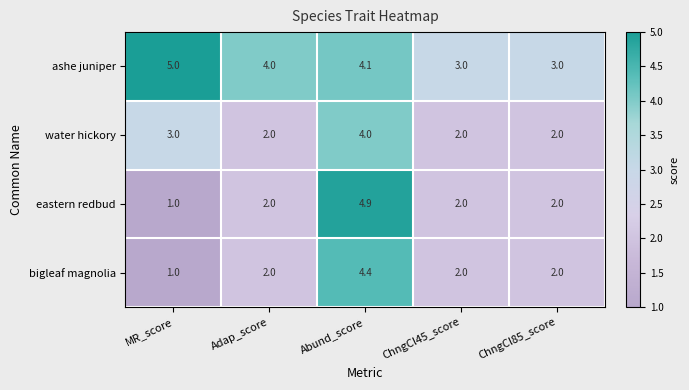

Reading left to right, transcribe all the data shown in this chart.

ashe juniper: 5.0	4.0	4.1	3.0	3.0
water hickory: 3.0	2.0	4.0	2.0	2.0
eastern redbud: 1.0	2.0	4.9	2.0	2.0
bigleaf magnolia: 1.0	2.0	4.4	2.0	2.0